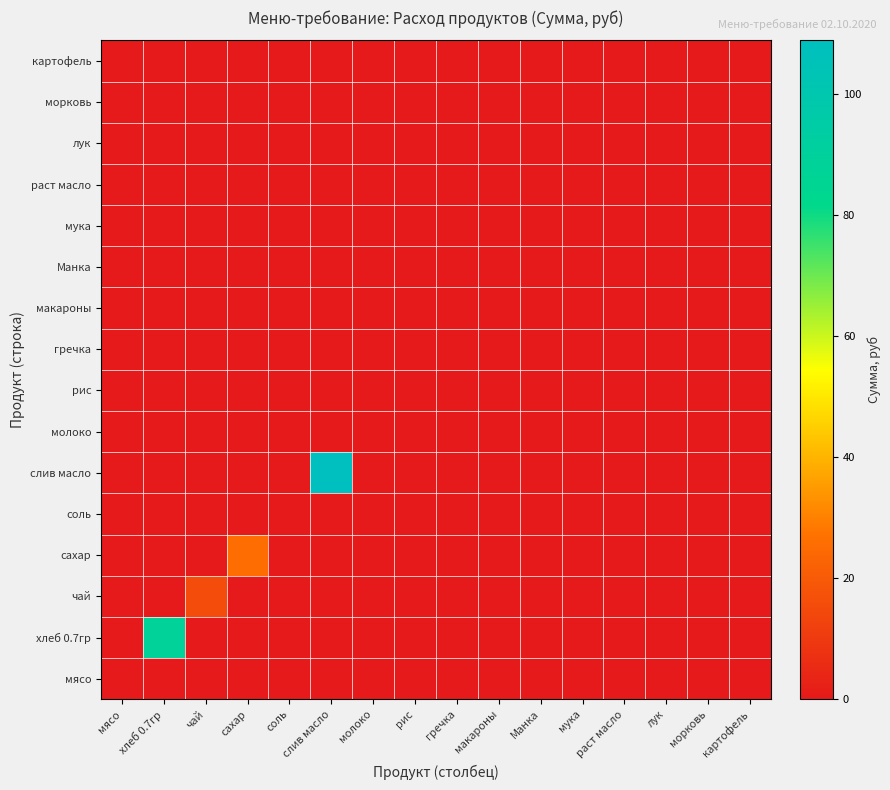

At which category is the sum across all series the highest?

слив масло